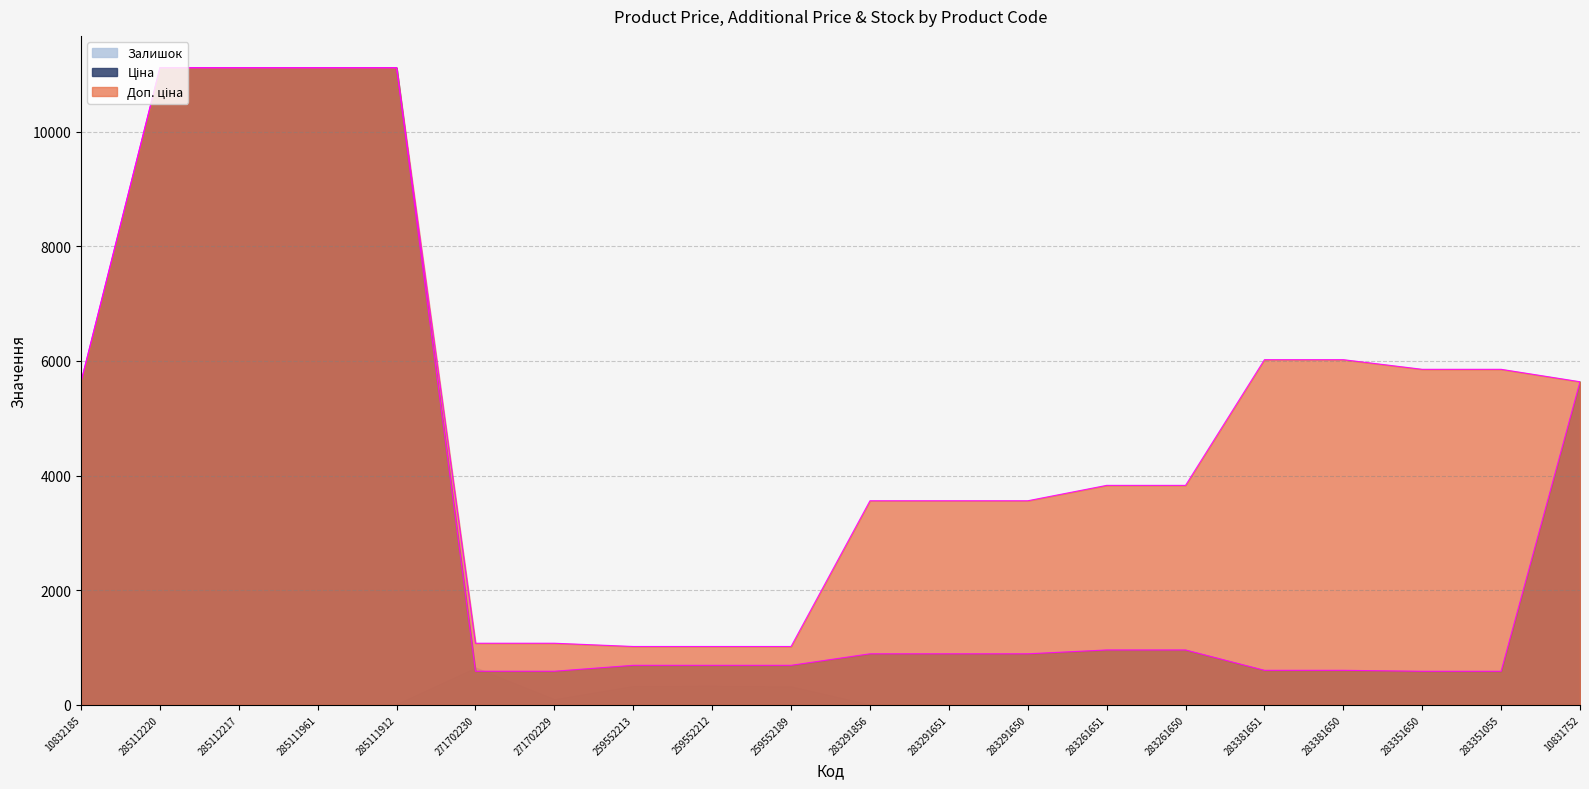

Does the chart have visible grid lines?

Yes